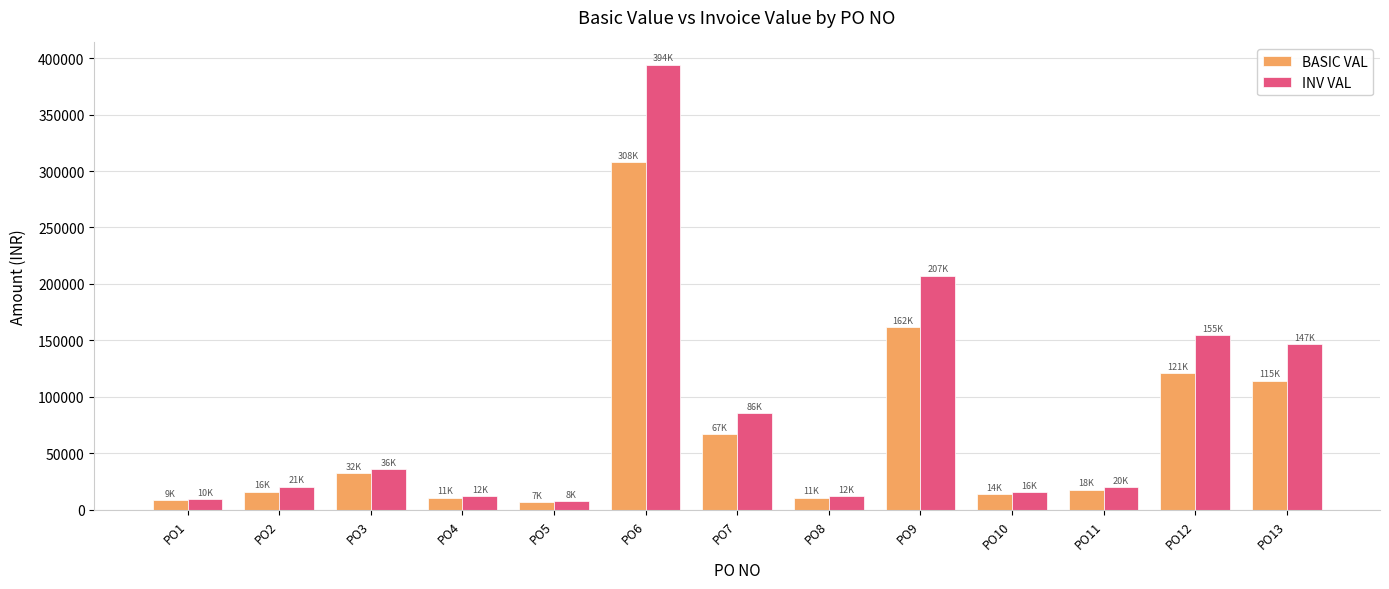

Which series has the largest total across all categories?

INV VAL